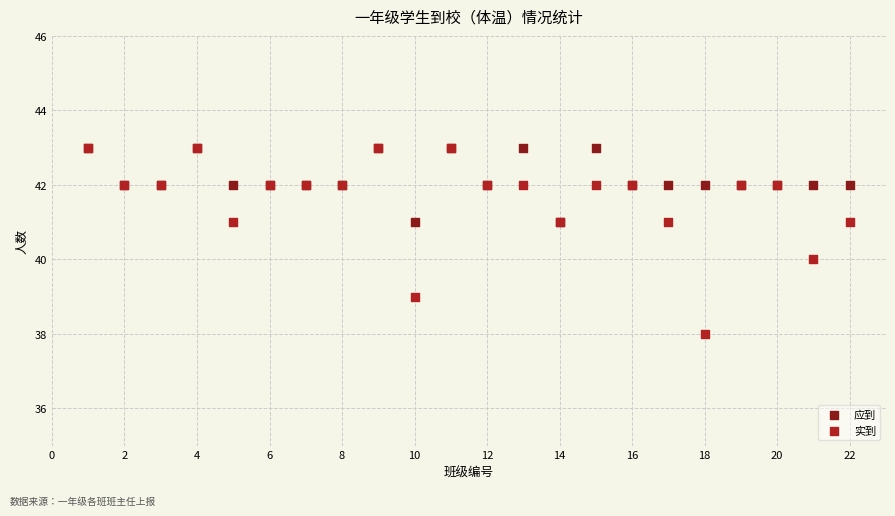

What are all the series names shown in the legend?

应到, 实到